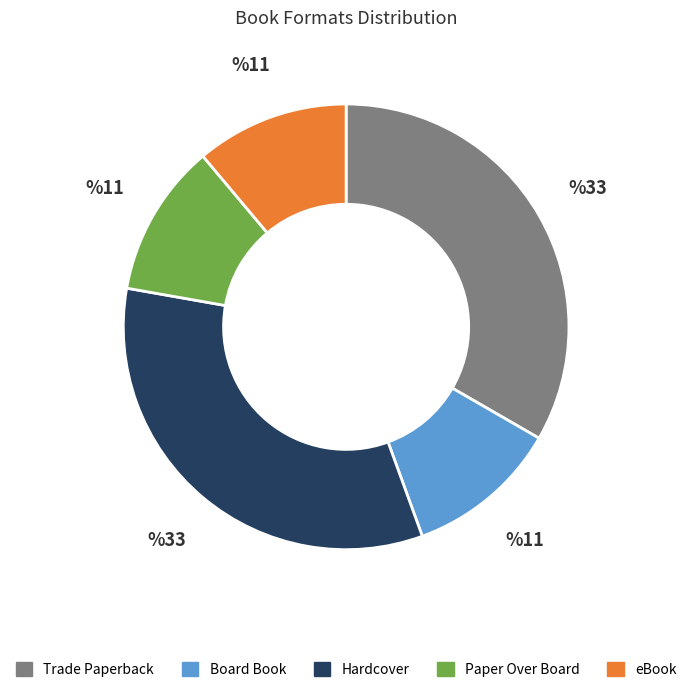

Count the number of slices in the pie.

5